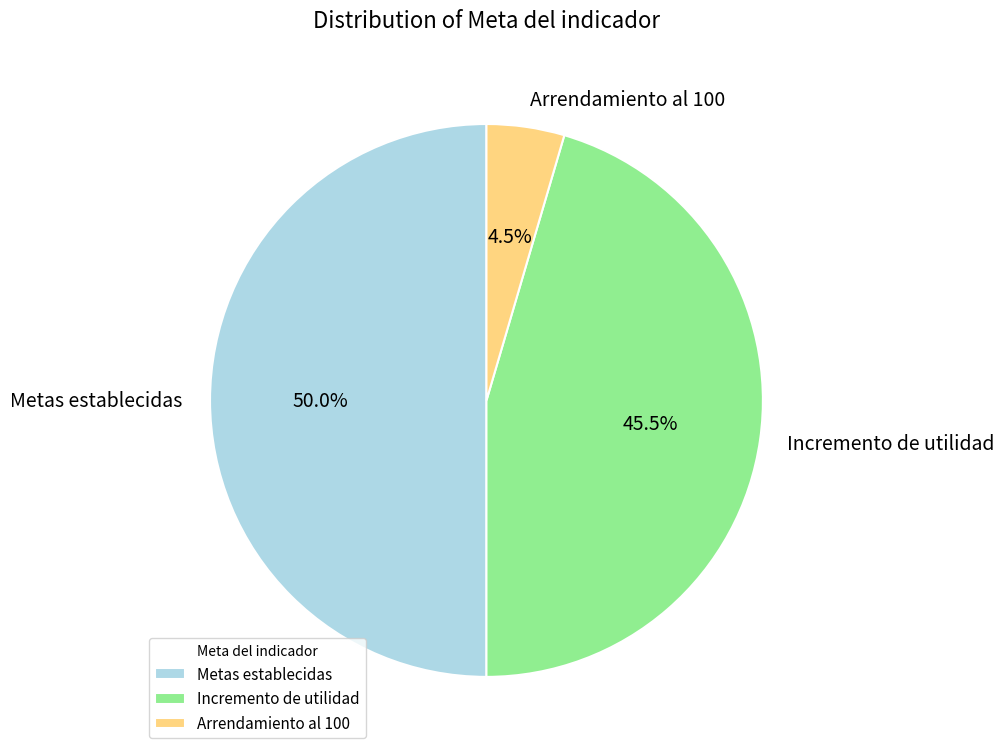

Rank the categories by value from lowest to highest.

Arrendamiento al 100, Incremento de utilidad, Metas establecidas